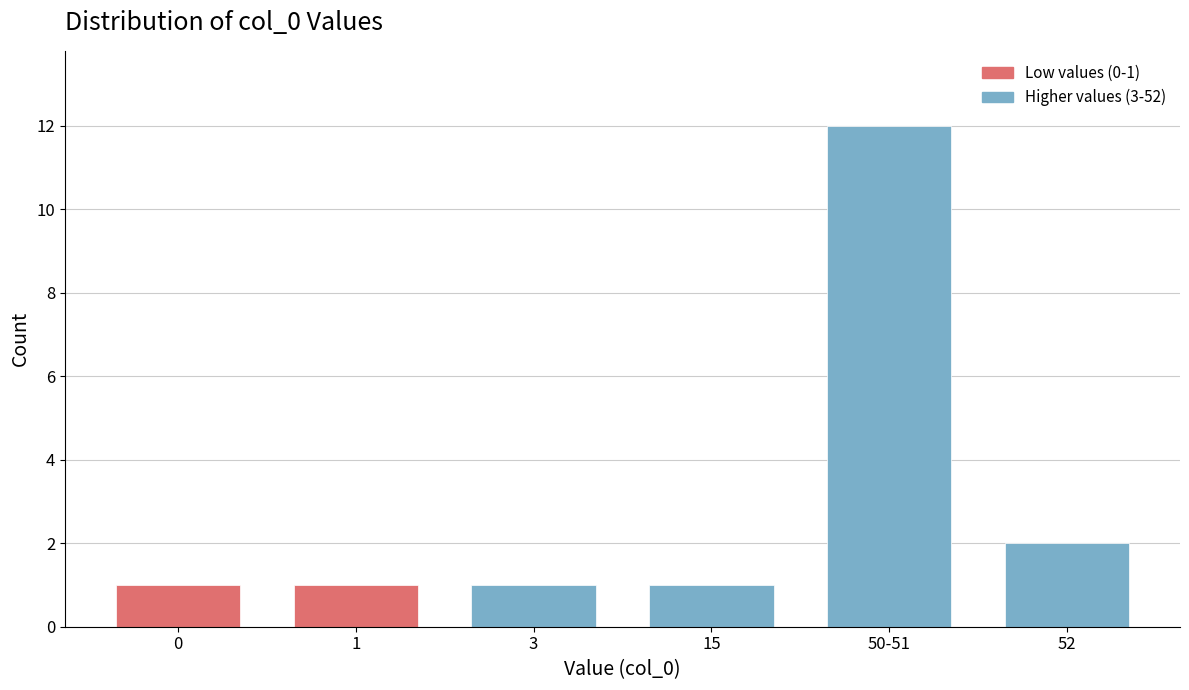

Reading right to left, what are all the values shown in this chart?

2	12	1	1	1	1